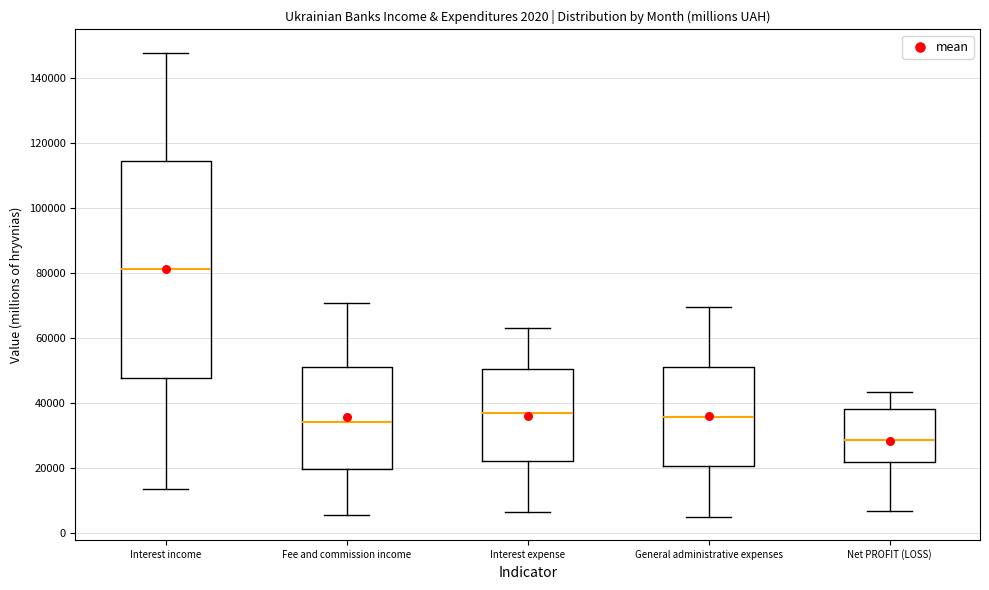

Which box has the lowest median line?

Net PROFIT (LOSS)